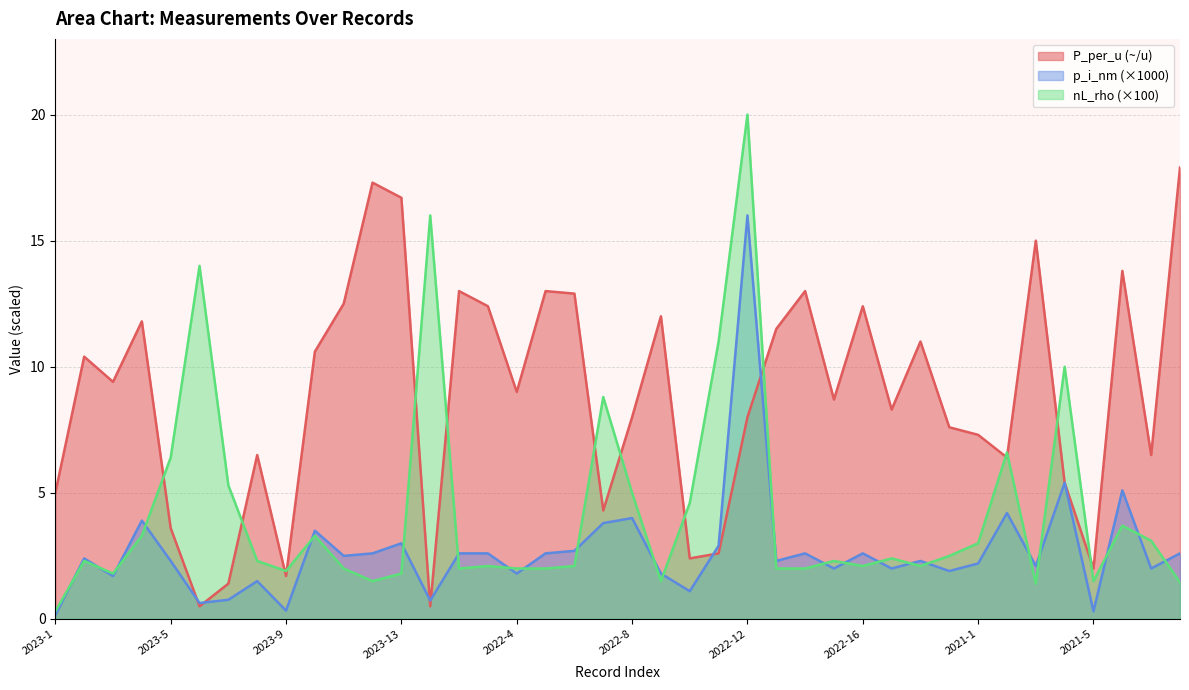

What is the label of the 16th point from the left?

2022-3